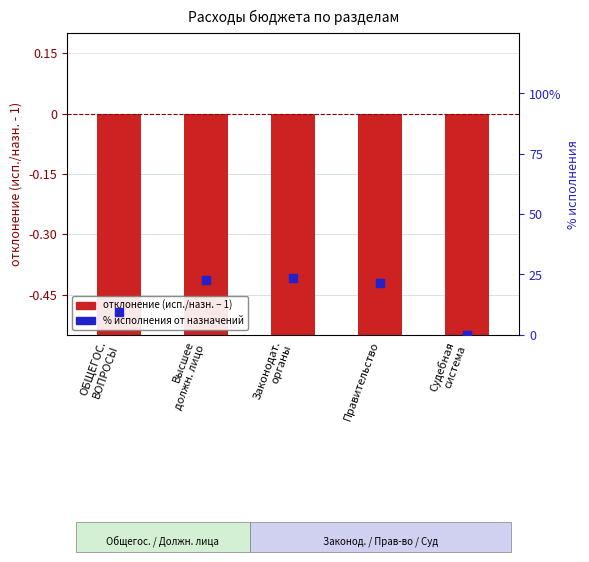

What is the total value across all series at Законодат.
органы?

22.8